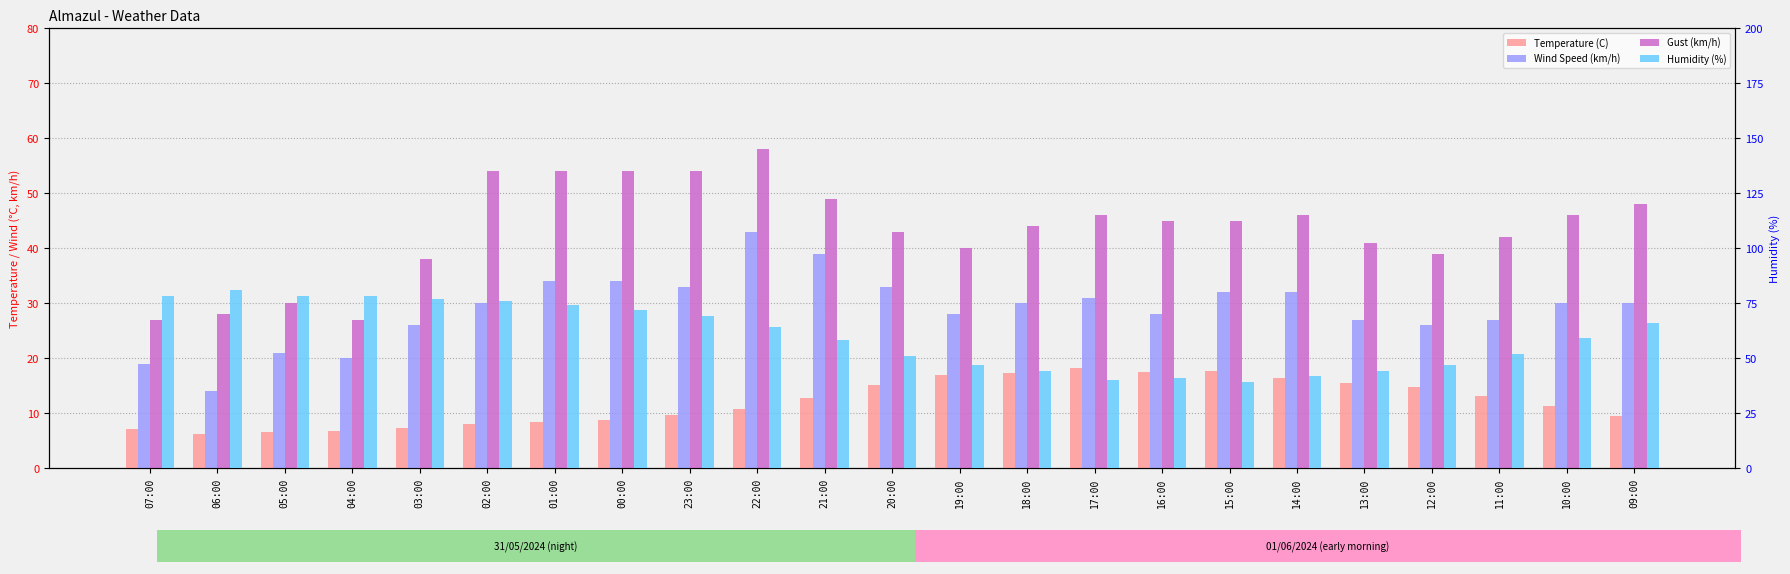

At which label does Wind Speed (km/h) reach its minimum?

06:00